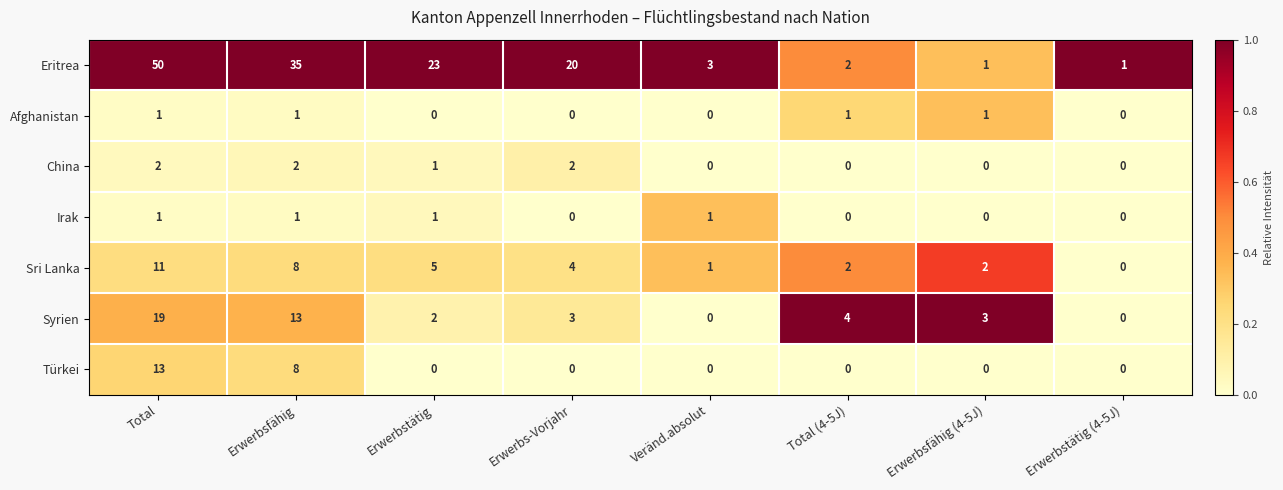

The China series shows -1 at Total (4-5J). True or false?

False